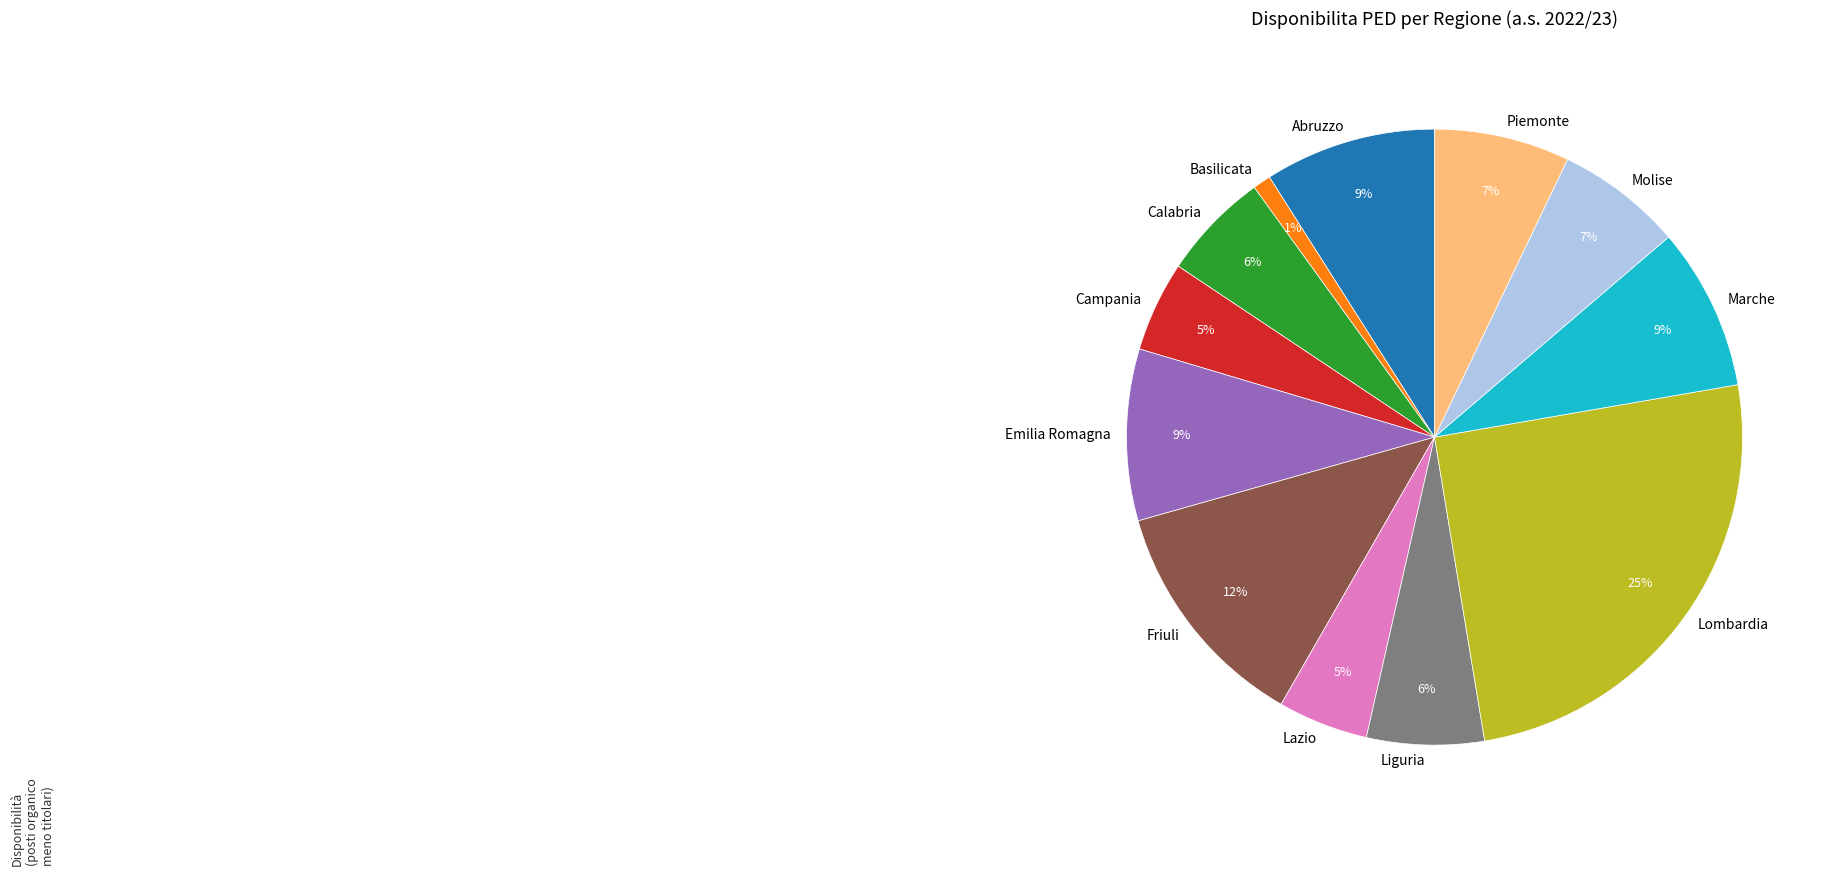

Count the number of slices in the pie.

12